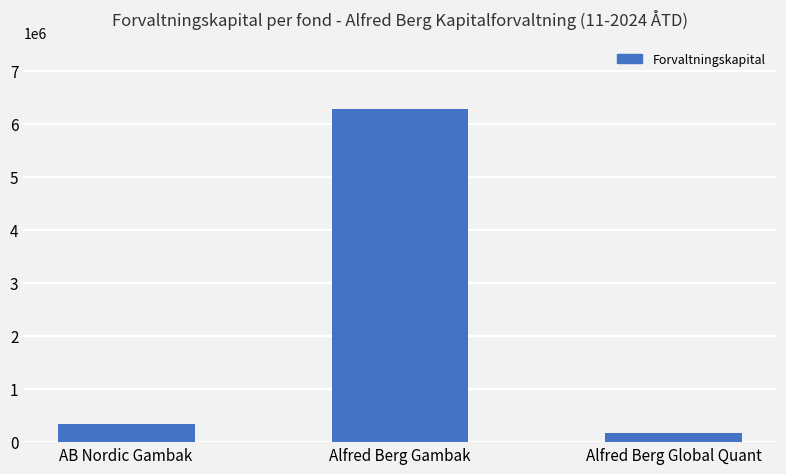

Does the chart contain stacked bars?

No